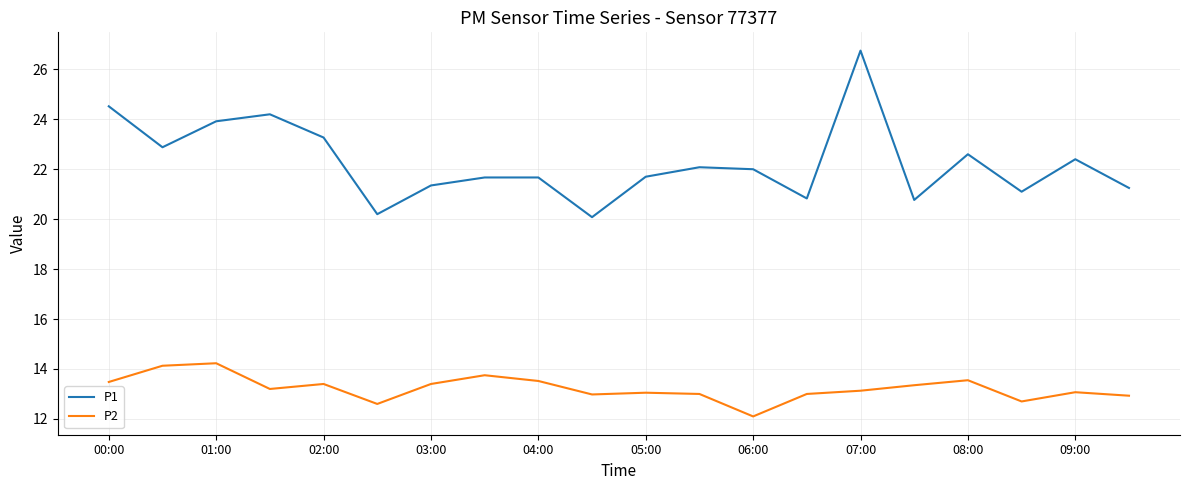

List the series in order of their overall mean, highest first.

P1, P2